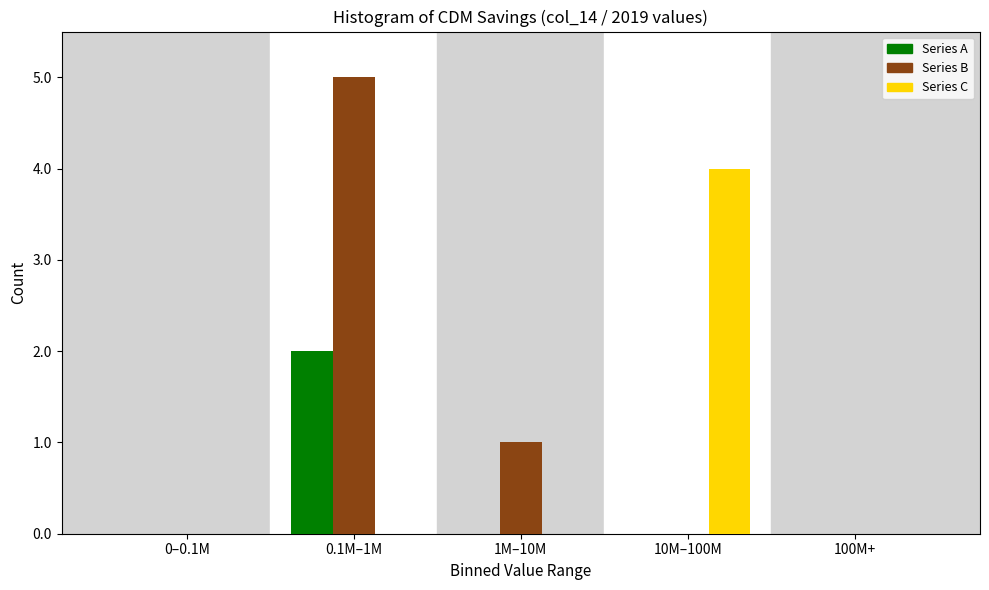

Reading left to right, transcribe all the data shown in this chart.

Series A: 0–0.1M=0	0.1M–1M=2	1M–10M=0	10M–100M=0	100M+=0
Series B: 0–0.1M=0	0.1M–1M=5	1M–10M=1	10M–100M=0	100M+=0
Series C: 0–0.1M=0	0.1M–1M=0	1M–10M=0	10M–100M=4	100M+=0